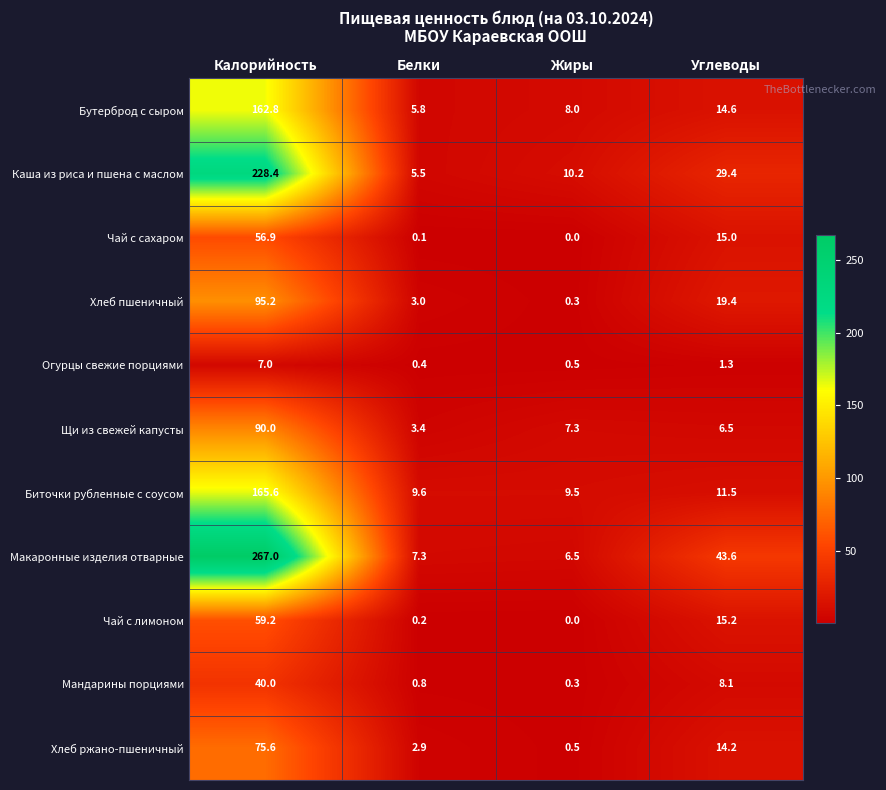

Where is Щи из свежей капусты nearest to the value 46?

Жиры